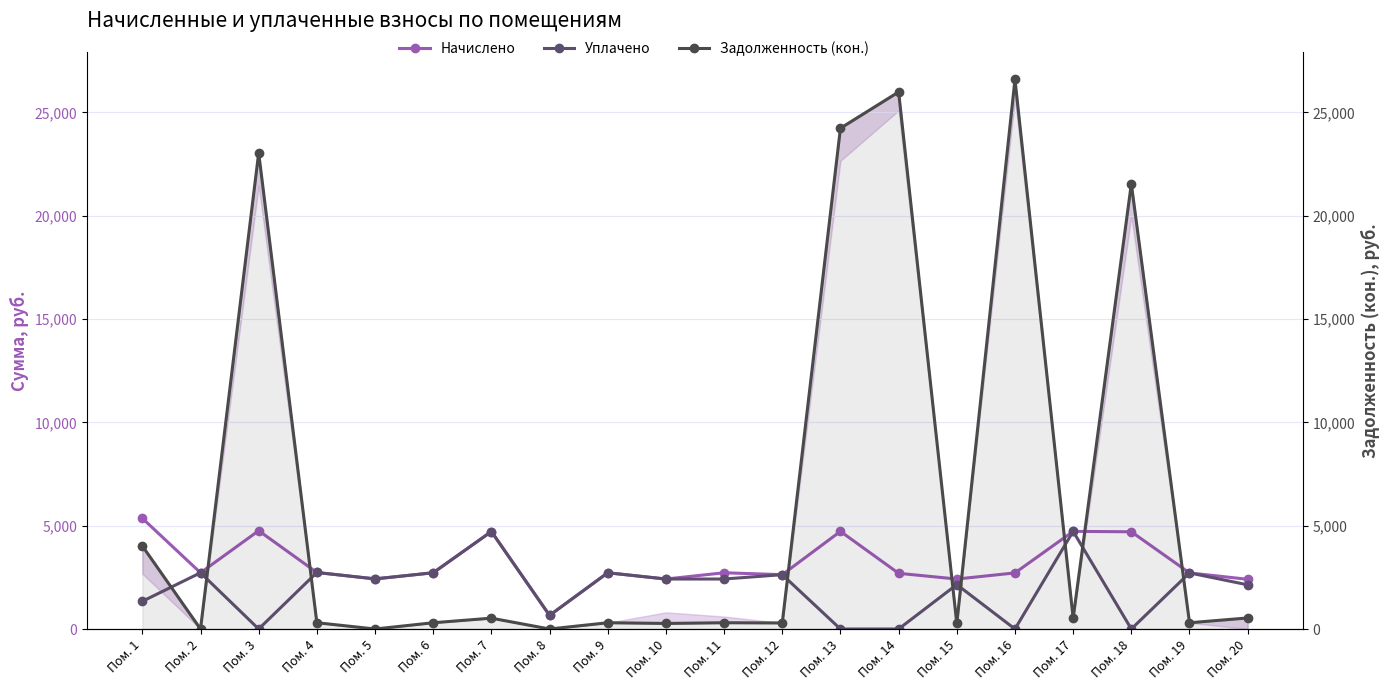

True or false: Задолженность (кон.) has more than 2 points higher than both neighbors.

True